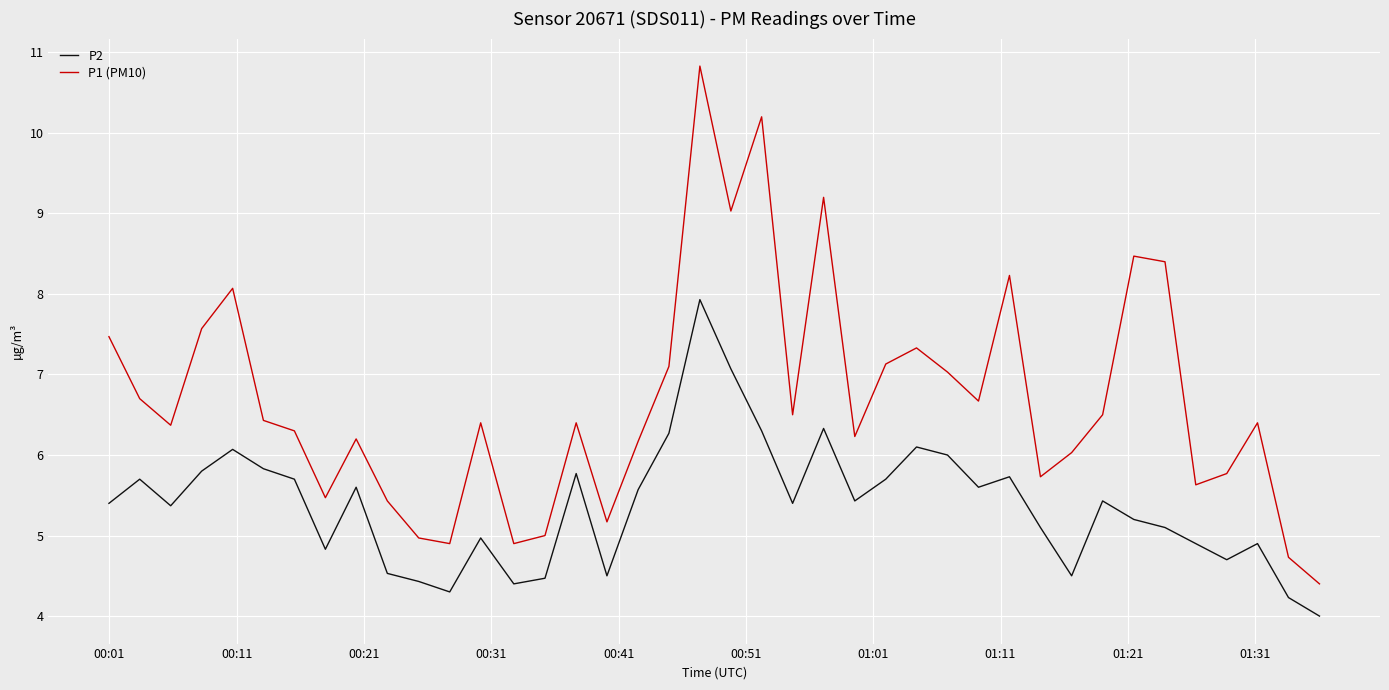

Which series has the largest total across all categories?

P1 (PM10)